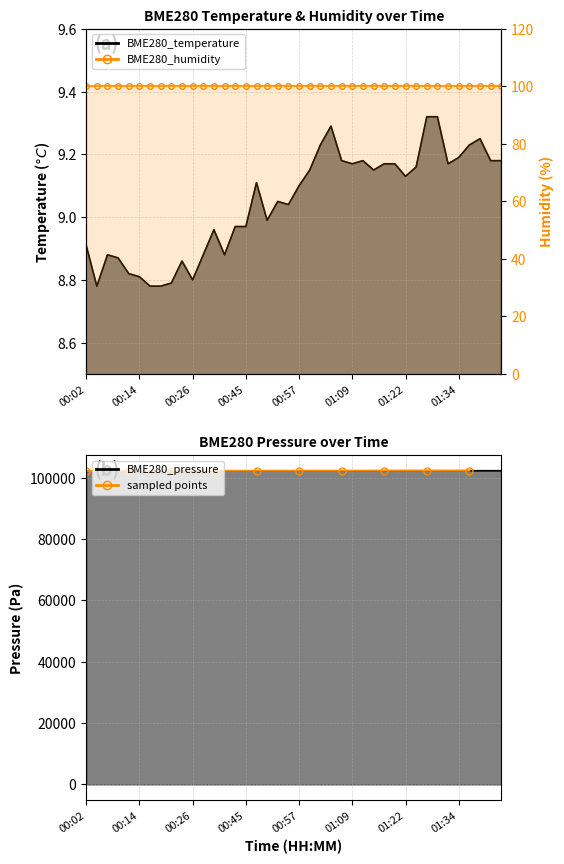

Which series has the widest spread of values?

BME280_pressure